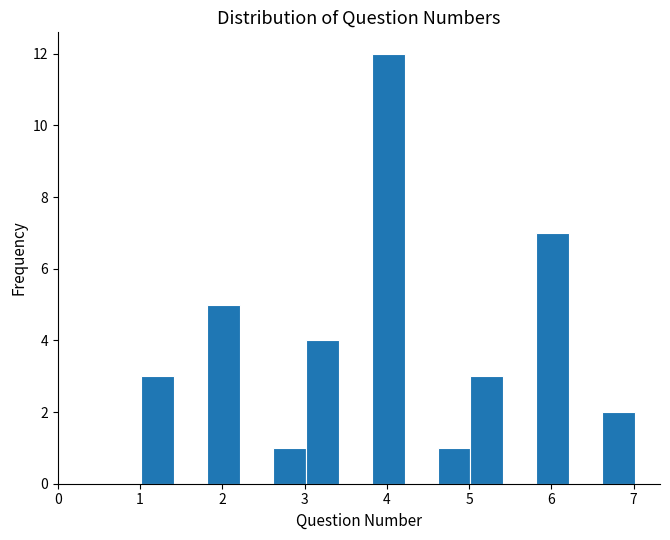

Which range on the x-axis has the tallest bar?

3.8 to 4.2